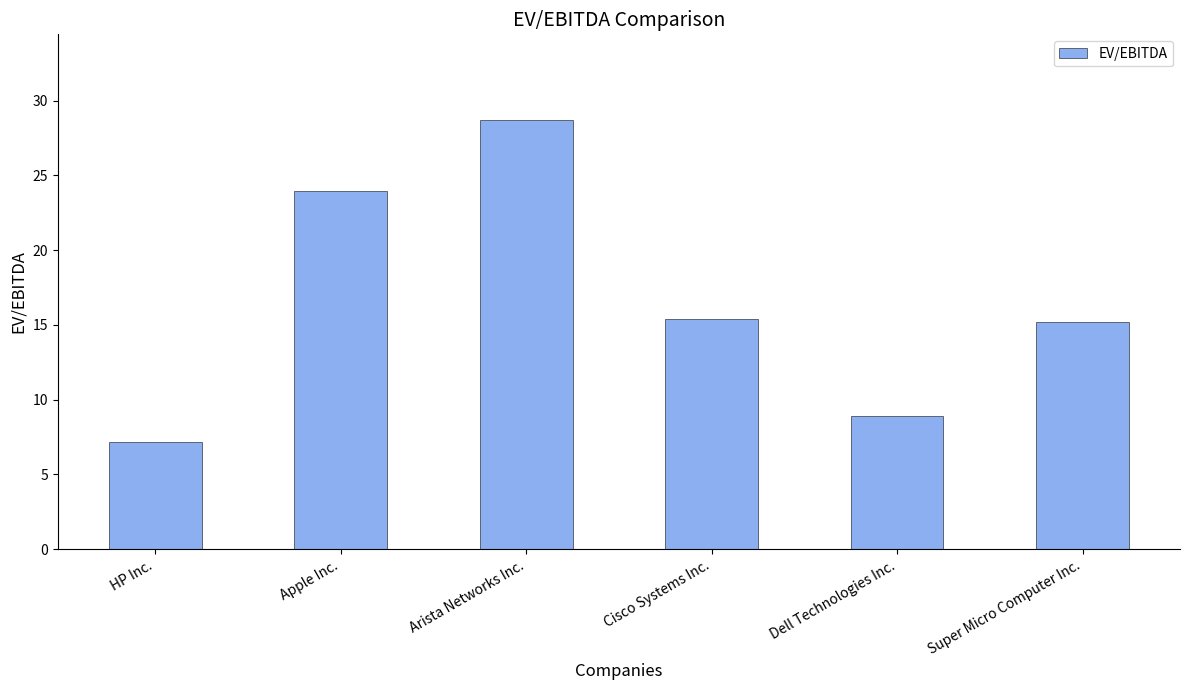

What value does the data have at Super Micro Computer Inc.?

15.2